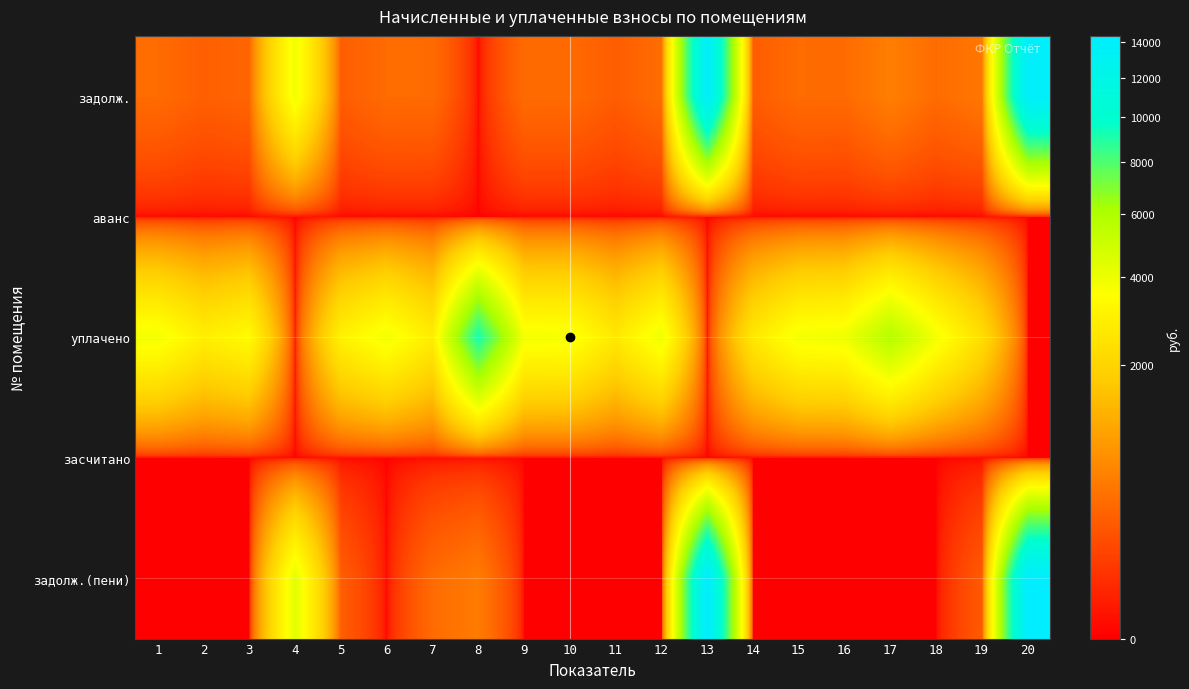

Rank the series by their maximum value, from lowest to highest.

аванс, засчитано, уплачено, задолж., задолж.(пени)